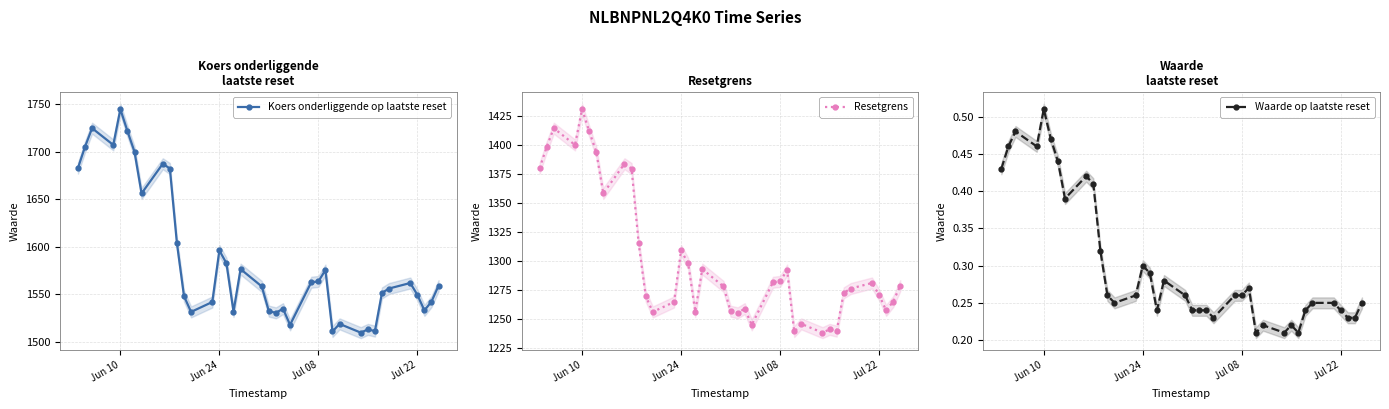

Reading left to right, list all the values displayed in this chart.

Koers onderliggende op laatste reset: 1682.8	1705.2	1724.8	1707.2	1744.8	1721.8	1700.0	1656.2	1687.4	1682.4	1603.8	1548.2	1531.6	1542.0	1596.2	1582.8	1532.0	1576.6	1558.4	1532.4	1530.6	1535.0	1518.0	1562.8	1563.6	1575.6	1511.0	1519.0	1509.8	1513.2	1511.4	1551.6	1556.2	1562.0	1549.6	1533.2	1542.4	1559.2
Resetgrens: 1379.9	1398.3	1414.3	1399.9	1430.7	1411.9	1394.0	1358.1	1383.7	1379.6	1315.1	1269.5	1255.9	1264.4	1308.9	1297.9	1256.2	1292.8	1277.9	1256.6	1255.1	1258.7	1244.8	1281.5	1282.2	1292.0	1239.0	1245.6	1238.0	1240.8	1239.3	1272.3	1276.1	1280.8	1270.7	1257.2	1264.8	1278.5
Waarde op laatste reset: 0.4	0.5	0.5	0.5	0.5	0.5	0.4	0.4	0.4	0.4	0.3	0.3	0.2	0.3	0.3	0.3	0.2	0.3	0.3	0.2	0.2	0.2	0.2	0.3	0.3	0.3	0.2	0.2	0.2	0.2	0.2	0.2	0.2	0.2	0.2	0.2	0.2	0.2